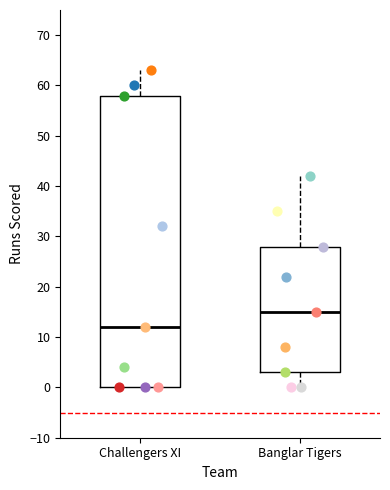

Which box is the tallest, from its lower edge to its upper edge?

Challengers XI